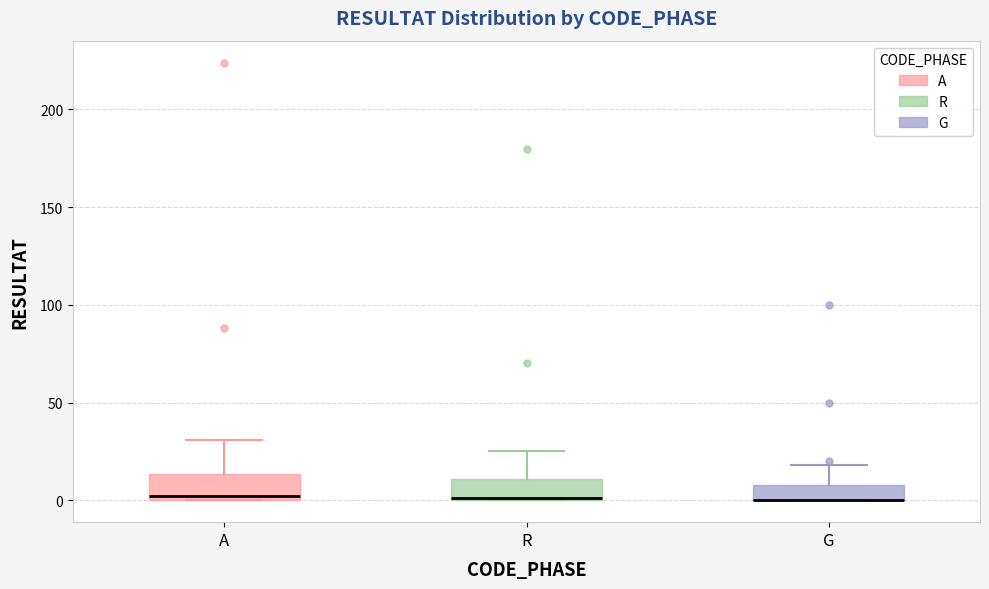

Reading left to right, read every box against the y-axis: the position of its median line, the range the box covers, and the ends of its whiskers. The values are not printed on the chart, so give them approximately, as read against the axis.

A: median 0 (just above the box's lower edge), box 0 to 15, whiskers 0 to 30
R: median 0, box 0 to 10, whiskers 0 to 25
G: median 0 (drawn on the box's lower edge), box 0 to 10, whiskers 0 to 20